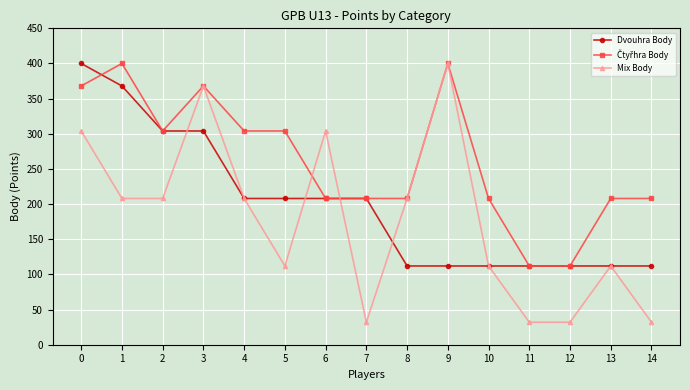

Does the chart display data point markers on the line(s)?

Yes